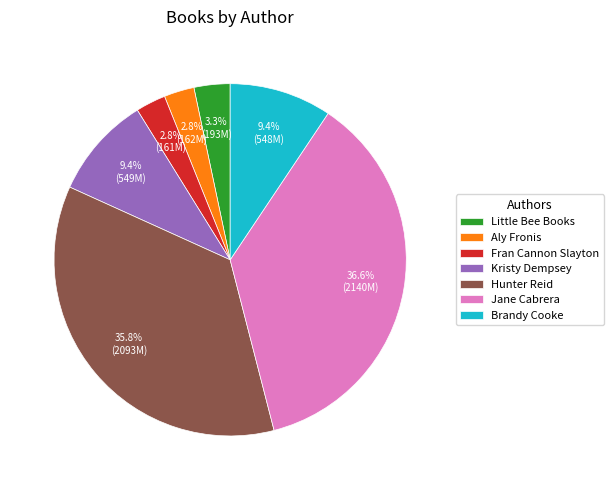

To the nearest percent, what is the combined percentage of Jane Cabrera and Brandy Cooke?

46%